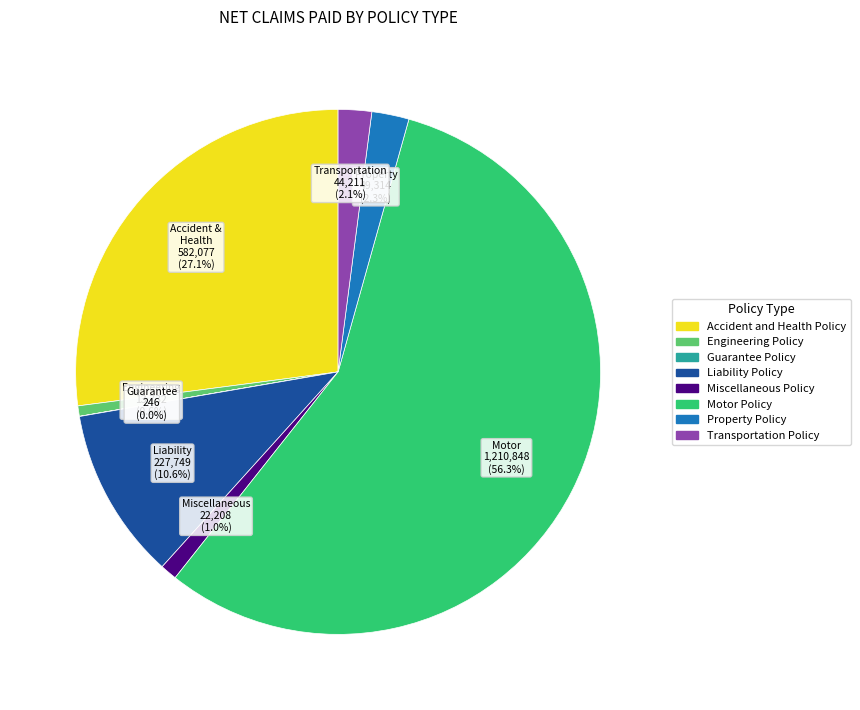

How much of the chart is everything except Accident and Health Policy?

72.9%